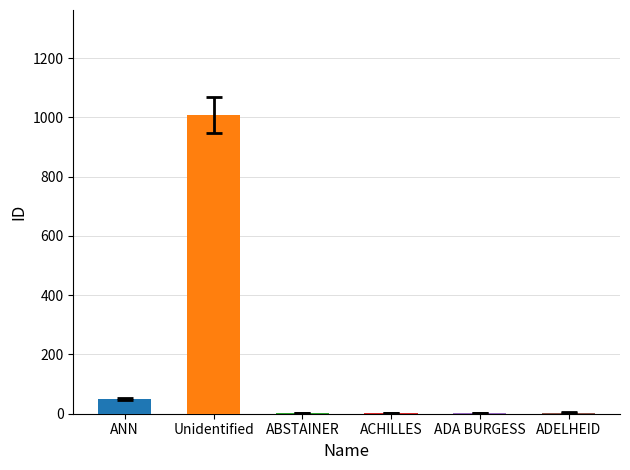

The chart shows a value of 1623 at Unidentified. True or false?

False